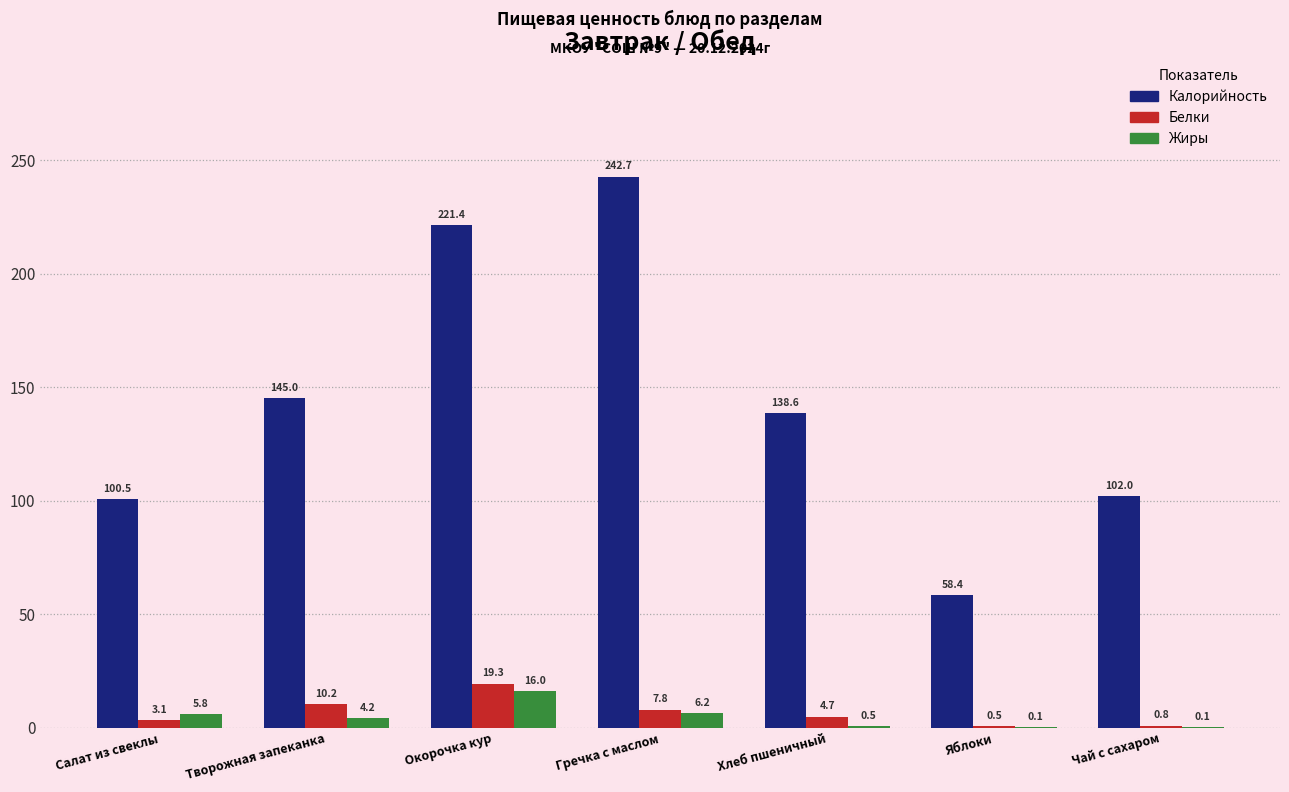

The Калорийность series shows 102.0 at Чай с сахаром. True or false?

True